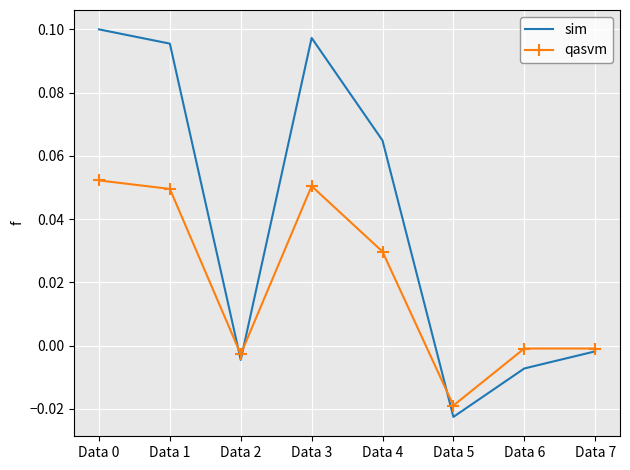

List the series in order of their peak value, lowest first.

qasvm, sim